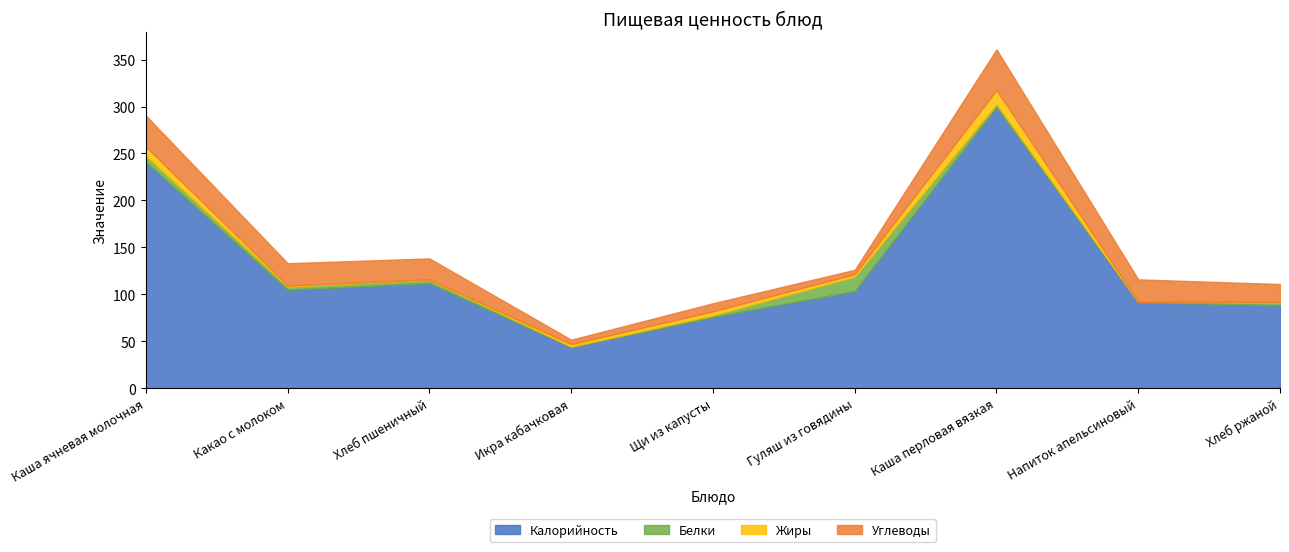

What is the sum of the Жиры values at Напиток апельсиновый and Хлеб пшеничный?

0.4